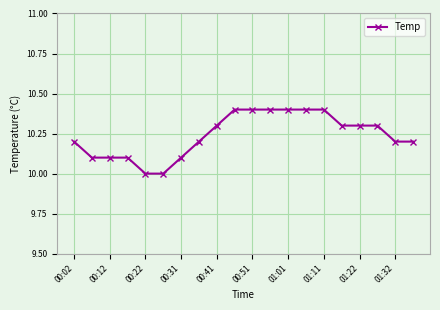

Count the number of categories in the chart.

20